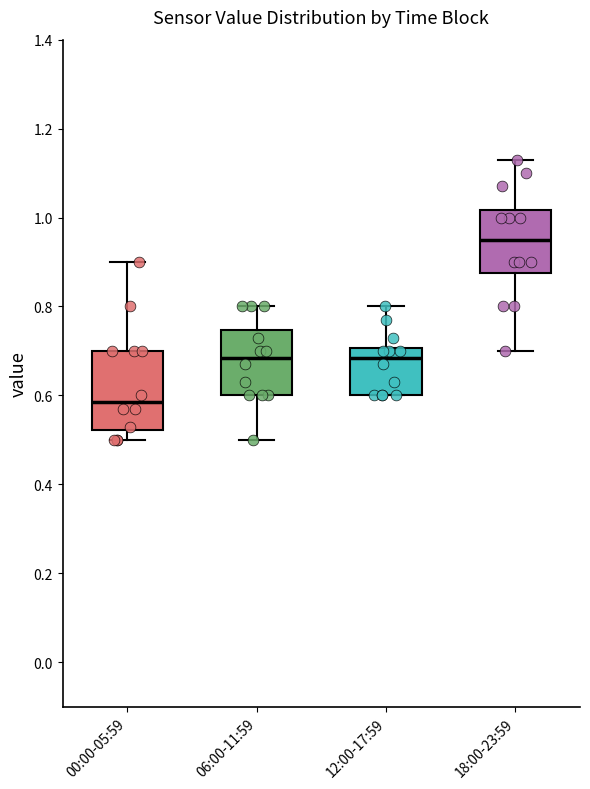

Reading left to right, transcribe this box plot: for each box, give where its median line is, the range the box spans, and where its two whiskers end, as read against the y-axis. The values are not printed on the chart, so give them approximately, as read against the axis.

00:00-05:59: median 0.58, box 0.52 to 0.70, whiskers 0.50 to 0.90
06:00-11:59: median 0.68, box 0.60 to 0.74, whiskers 0.50 to 0.80
12:00-17:59: median 0.68, box 0.60 to 0.70, whiskers 0.60 to 0.80
18:00-23:59: median 0.96, box 0.88 to 1.02, whiskers 0.70 to 1.14